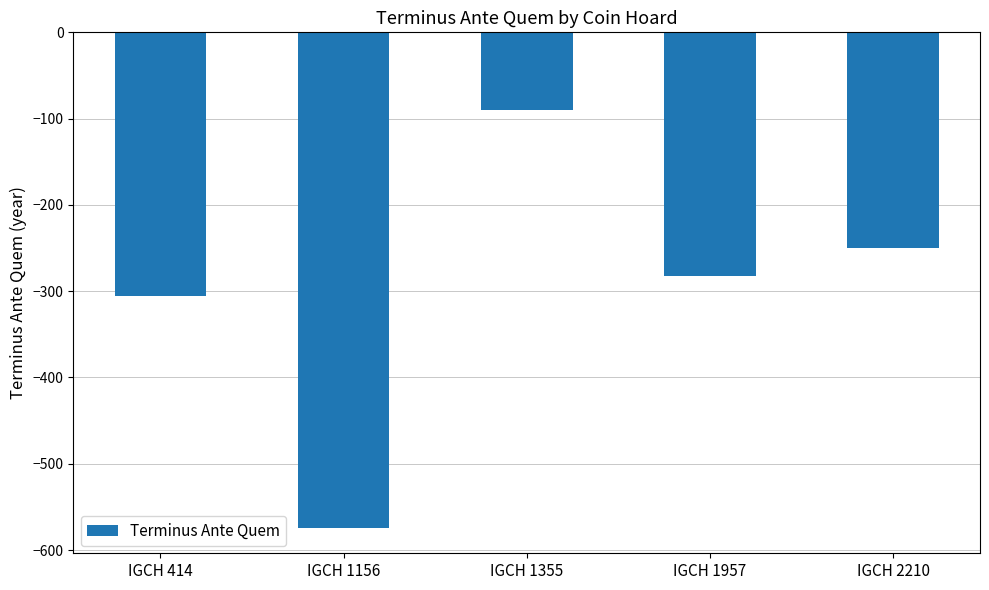

Which label corresponds to the largest value in the chart?

IGCH 1355